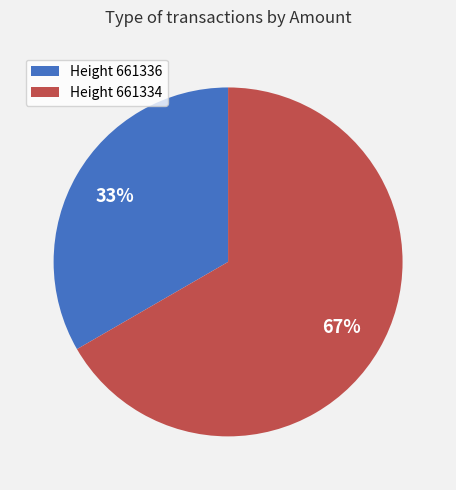

Is there a majority slice in this chart?

Yes